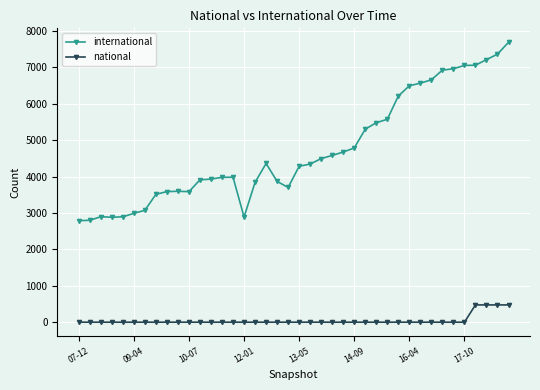

Which series has the widest spread of values?

international